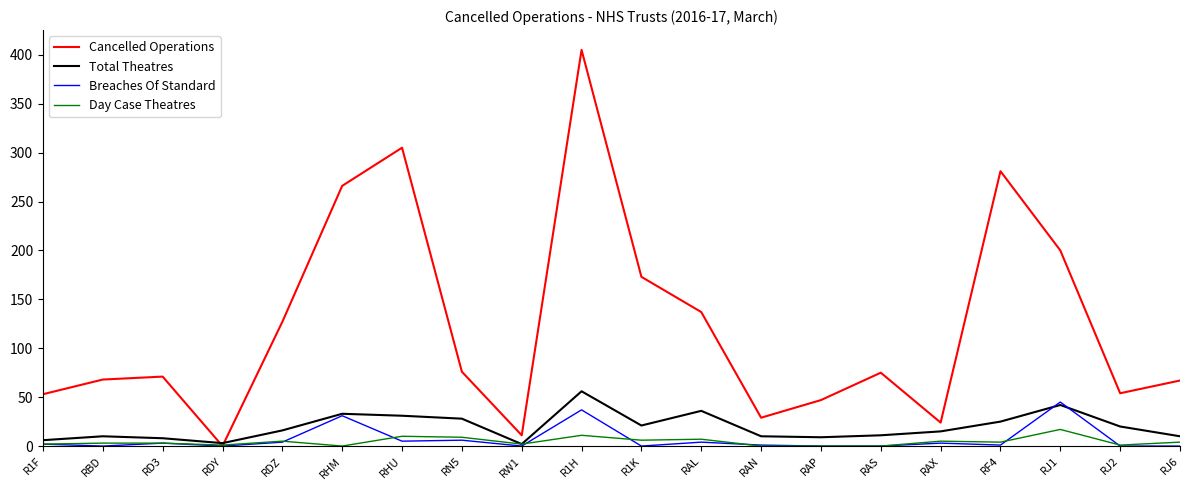

Which series has the largest total across all categories?

Cancelled Operations